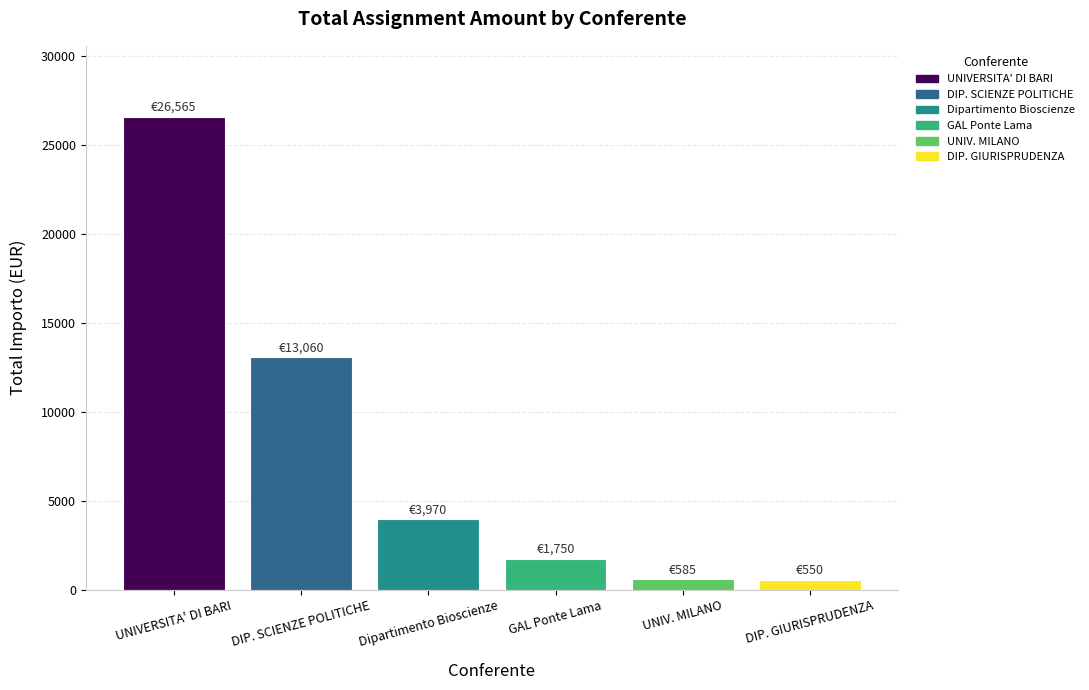

Approximately how many times larger is the value at UNIVERSITA' DI BARI compared to Dipartimento Bioscienze?

6.7